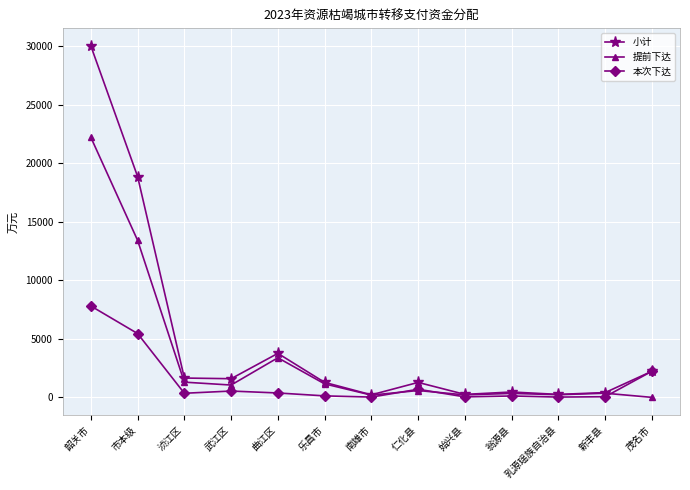

List the series in order of their peak value, highest first.

小计, 提前下达, 本次下达